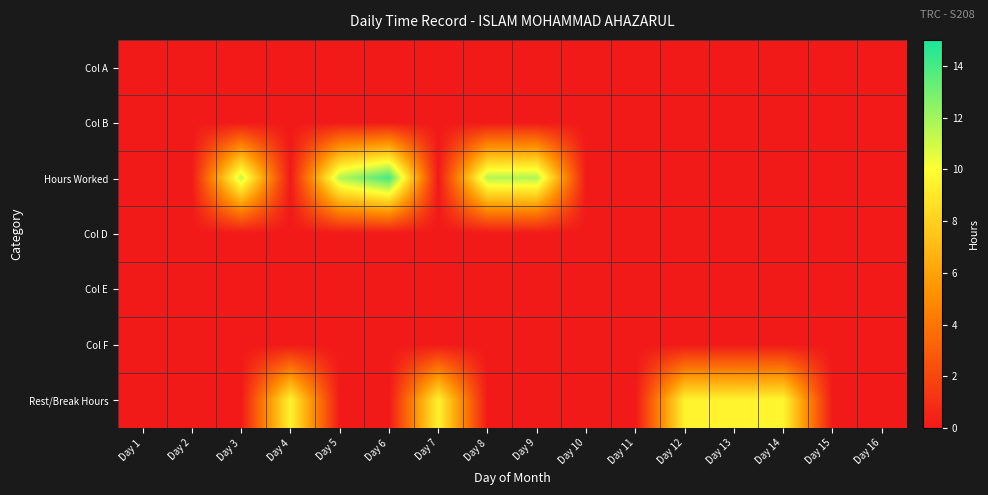

What is the difference between the highest and lowest values at Day 7?

9.5